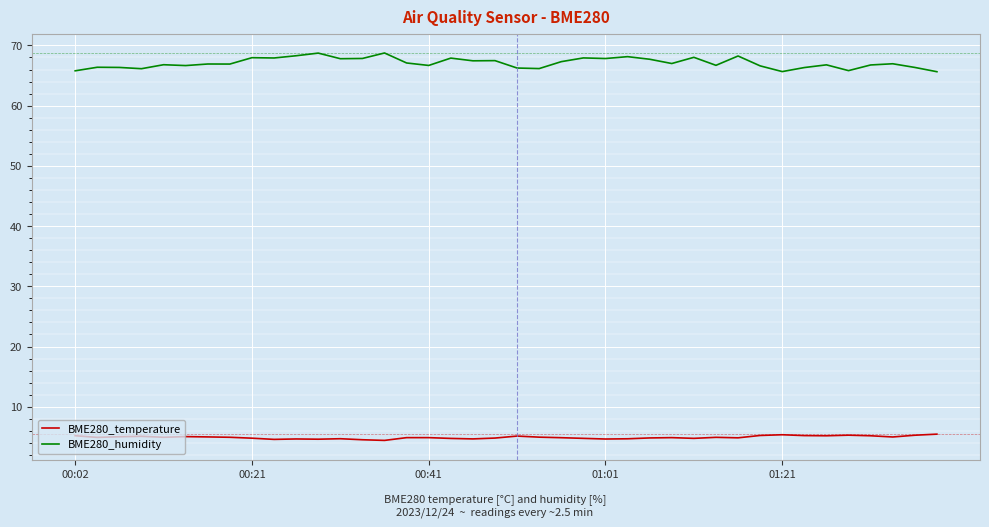

Rank the series by their maximum value, from lowest to highest.

BME280_temperature, BME280_humidity